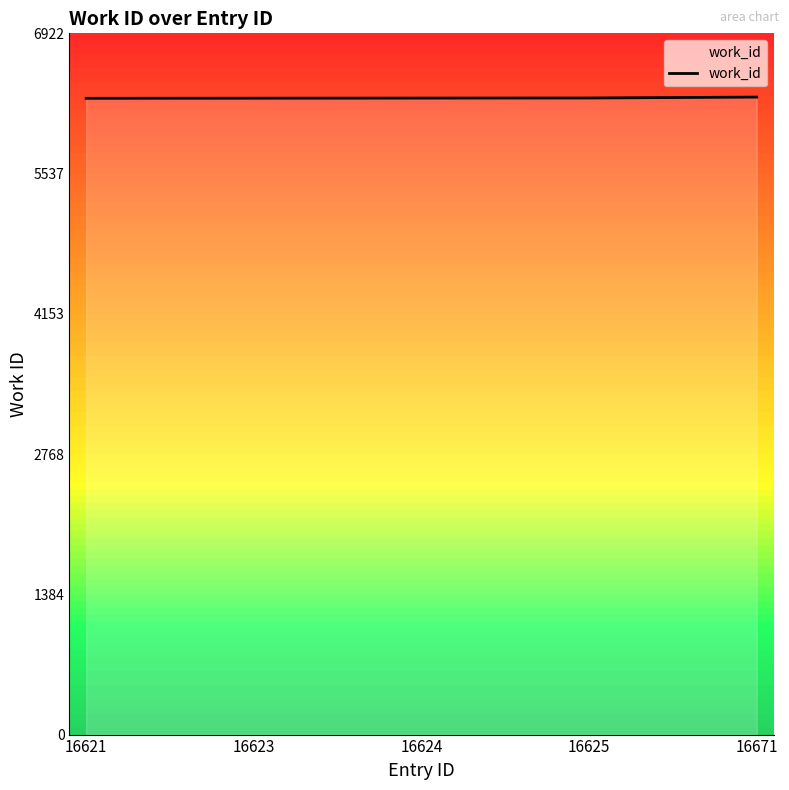

True or false: there are more than 2 points higher than both neighbors.

False